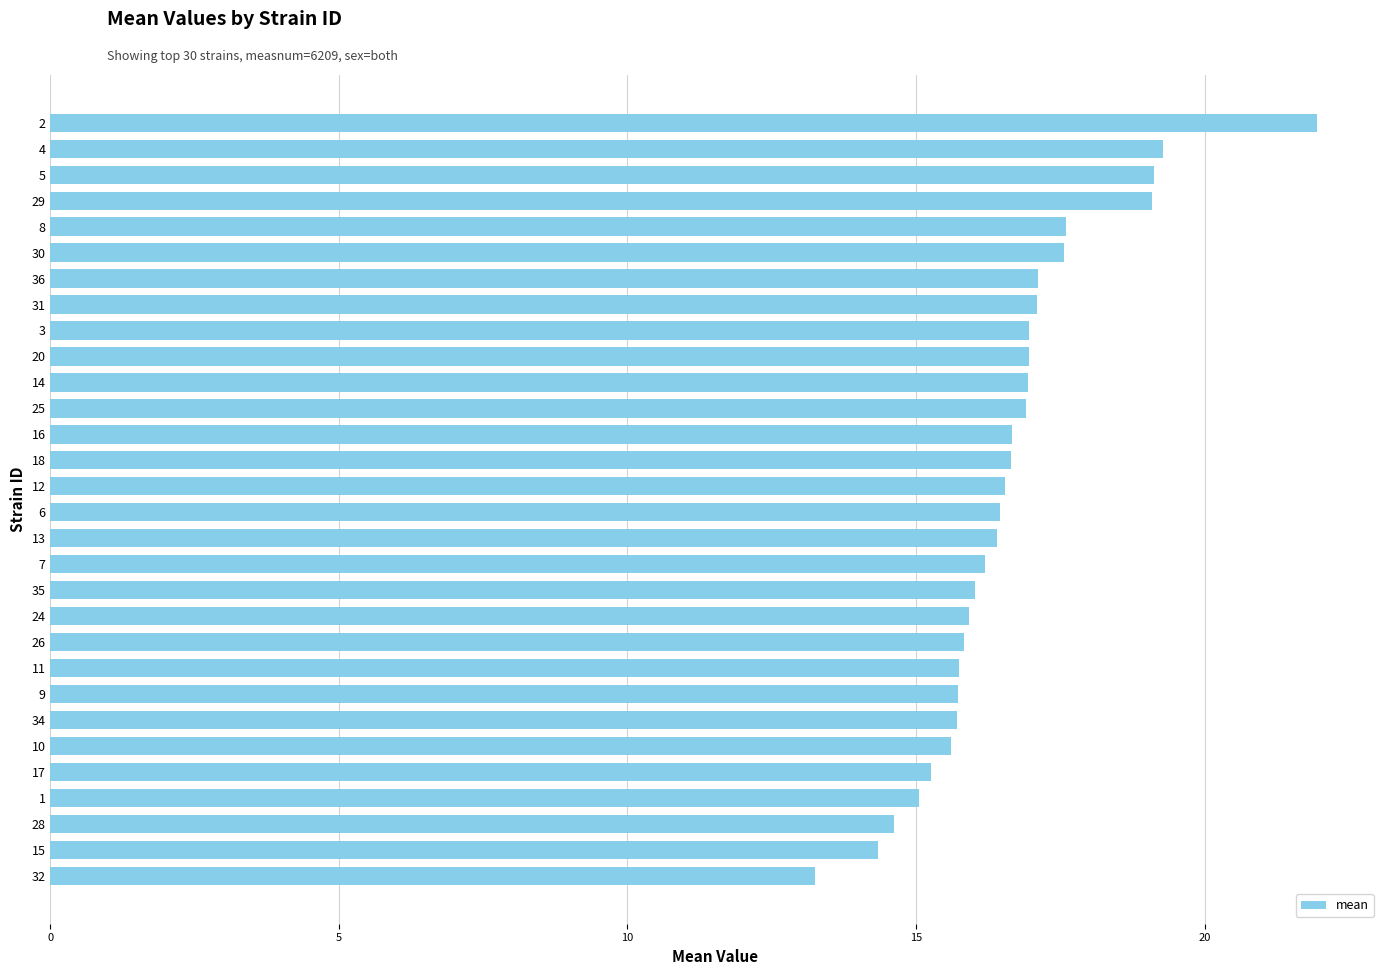

True or false: the data shows 26.5 at 11.

False